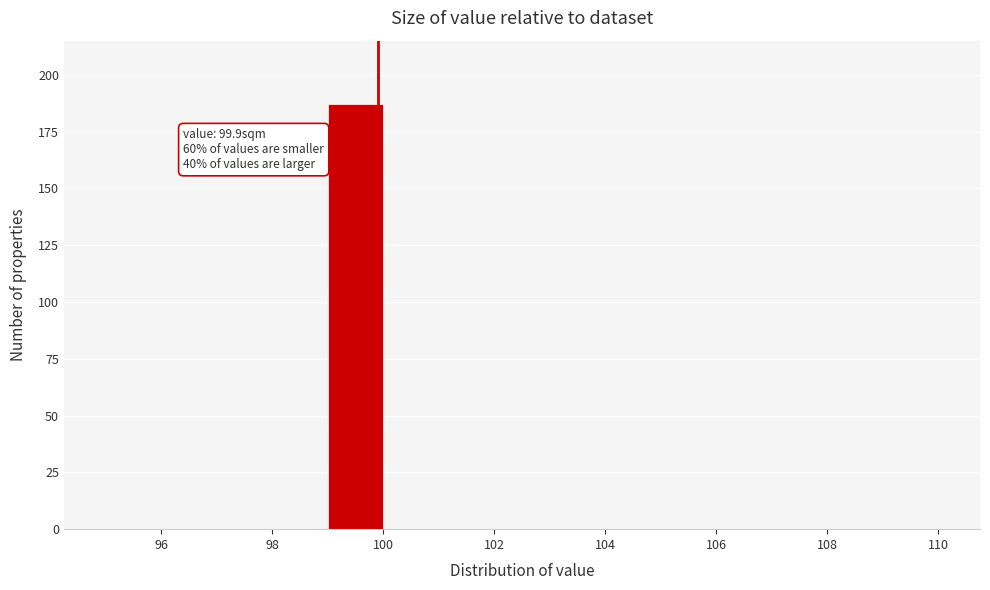

Which range on the x-axis has the tallest bar?

99 to 100